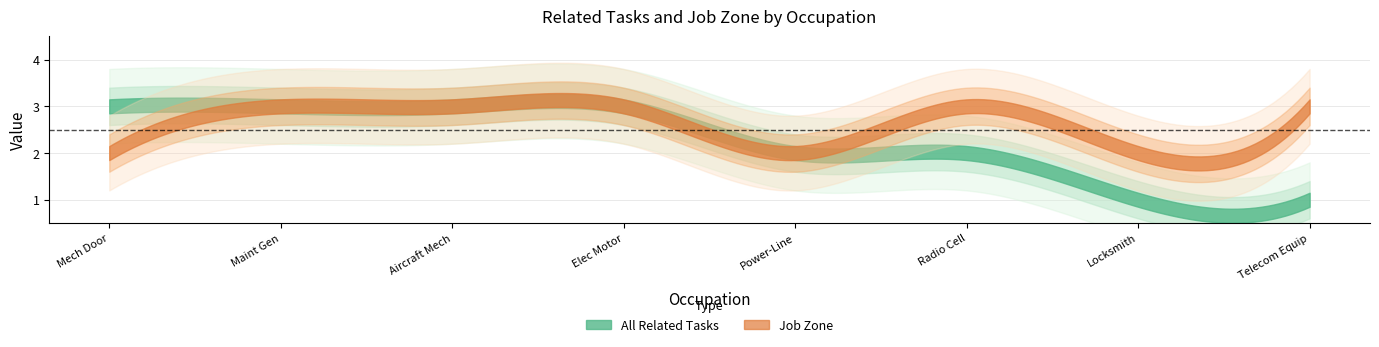

Which series has the largest range (max minus min)?

All Related Tasks